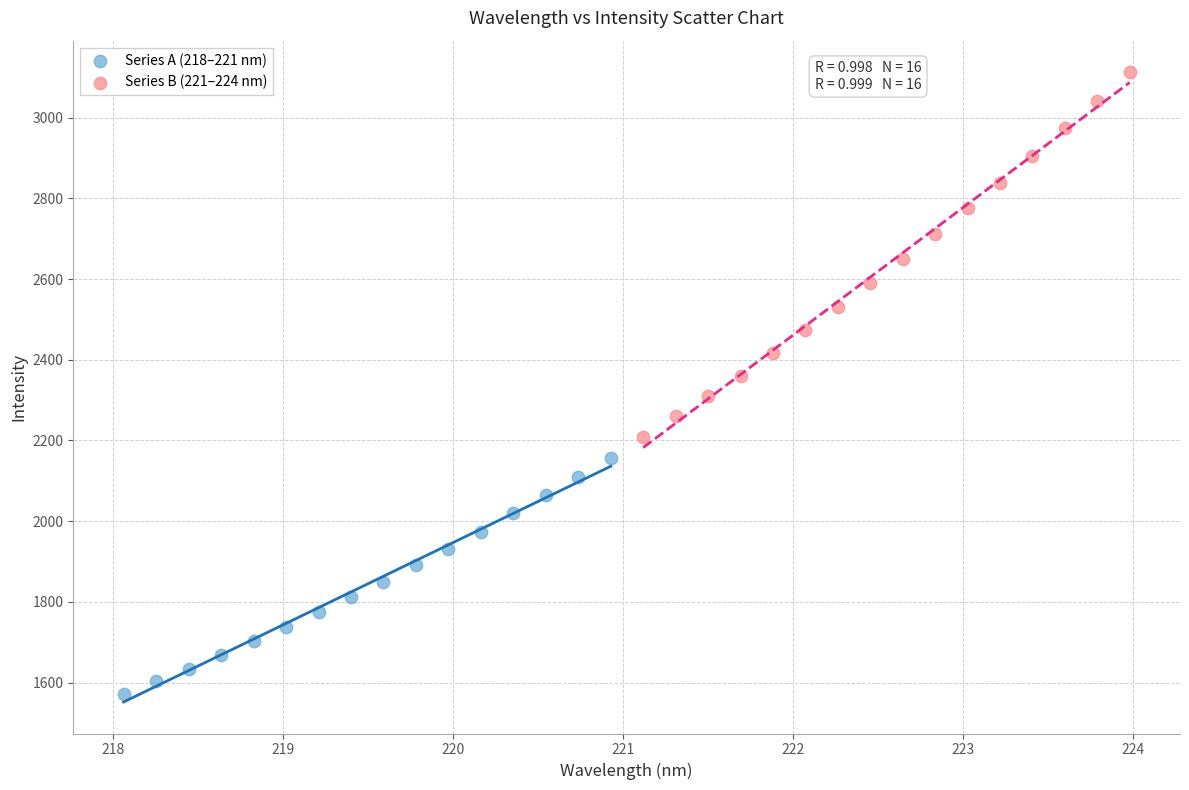

Which series has the widest spread of Y values?

Series B (221–224 nm)